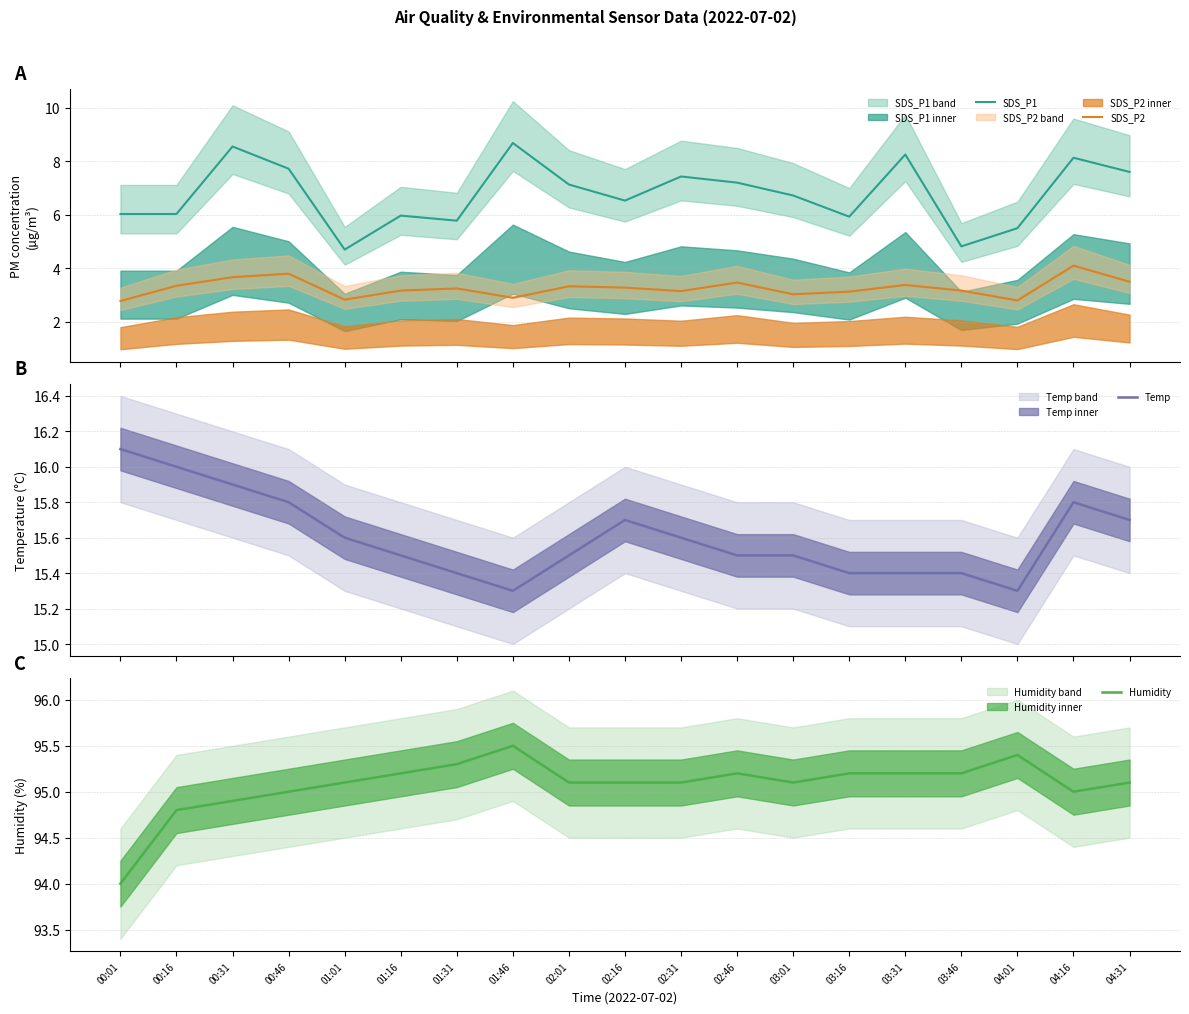

At 00:46, list the series in order from largest to smallest.

Humidity, Temp, SDS_P1, SDS_P2